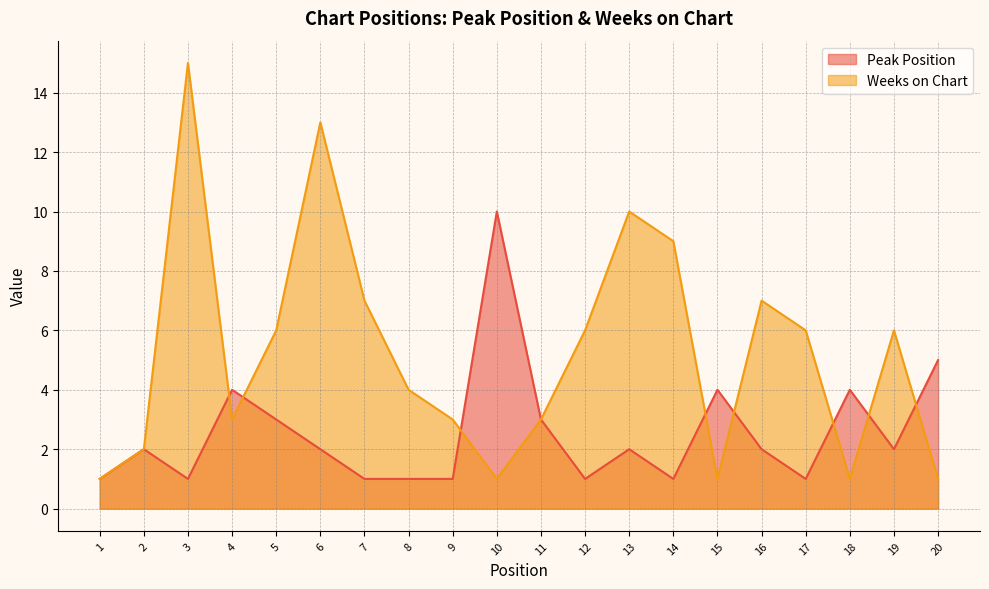

What are all the series names shown in the legend?

Peak Position, Weeks on Chart